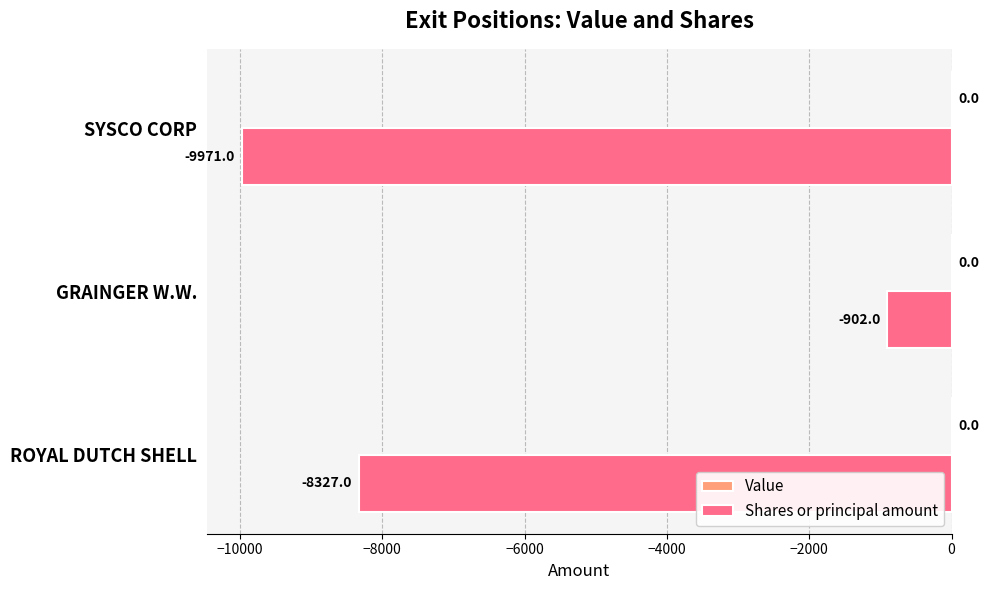

Reading bottom to top, transcribe all the data shown in this chart.

ROYAL DUTCH SHELL=-8327	GRAINGER W.W.=-902	SYSCO CORP=-9971